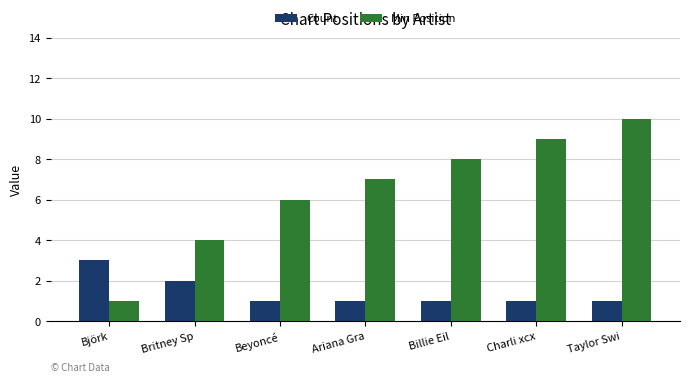

Does the chart contain stacked bars?

No